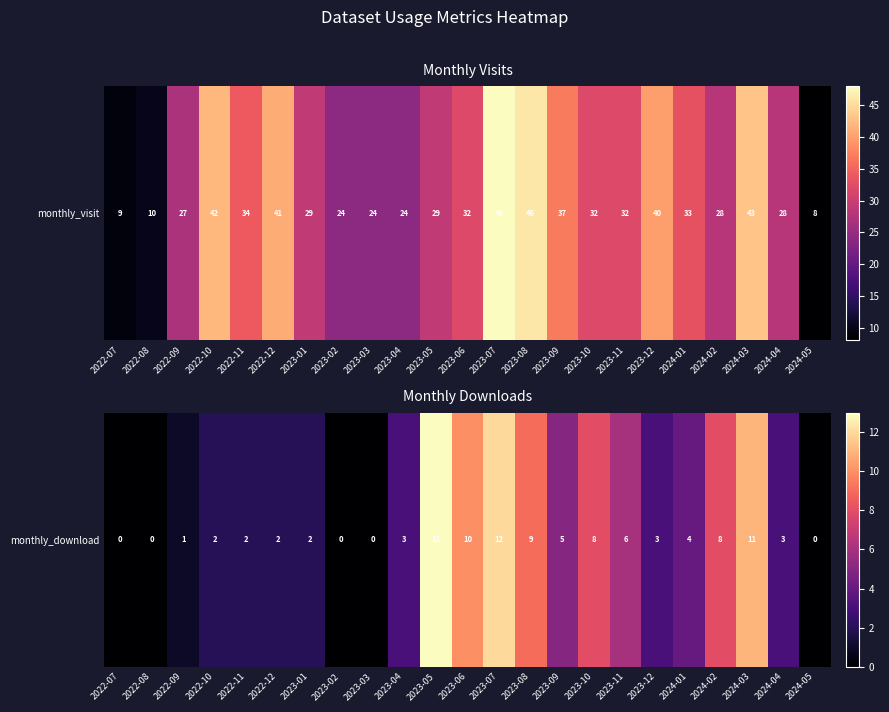

True or false: the data shows 9 at 2023-02.

False